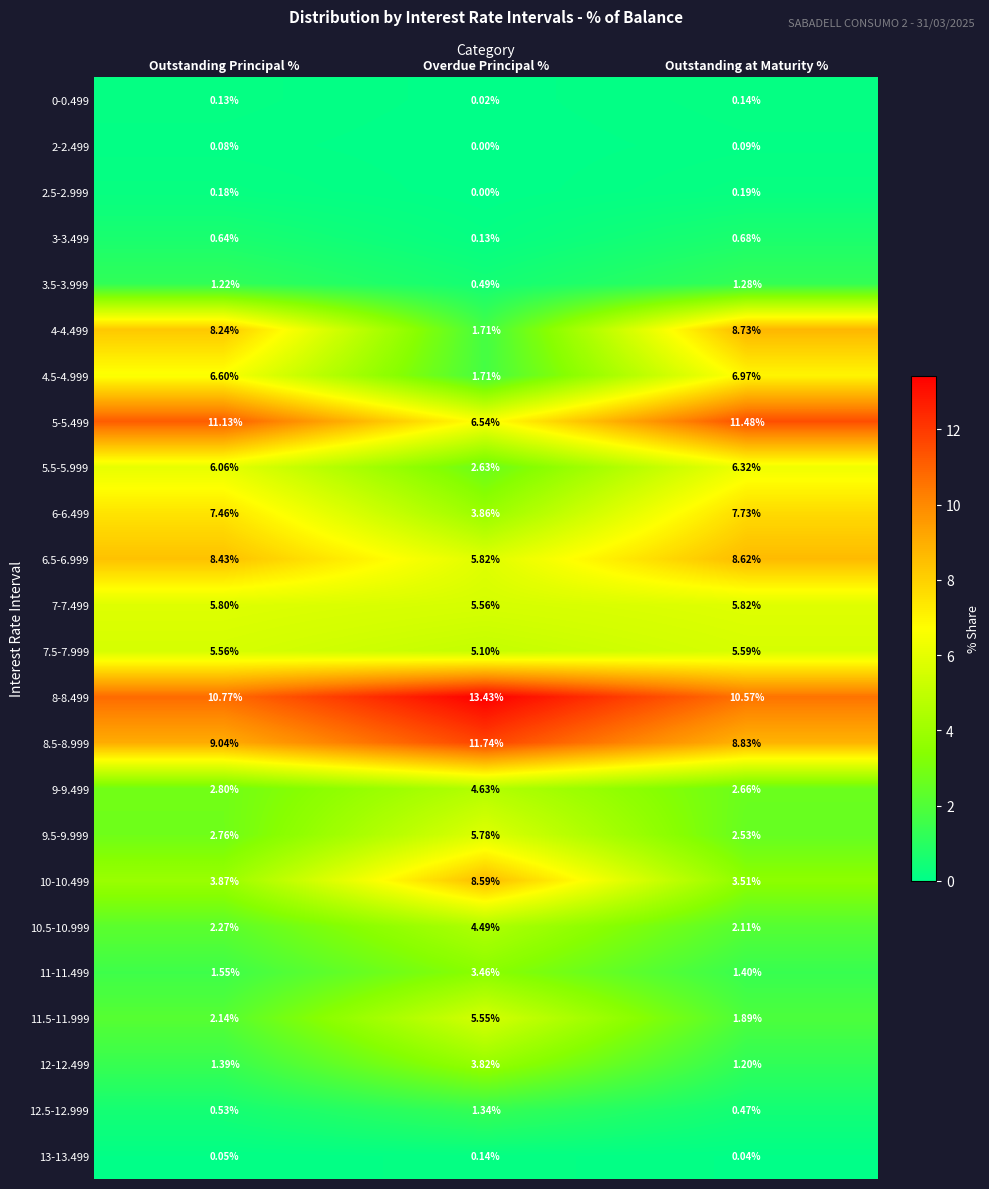

What is the spread (max minus min) of values at Overdue Principal %?

13.4